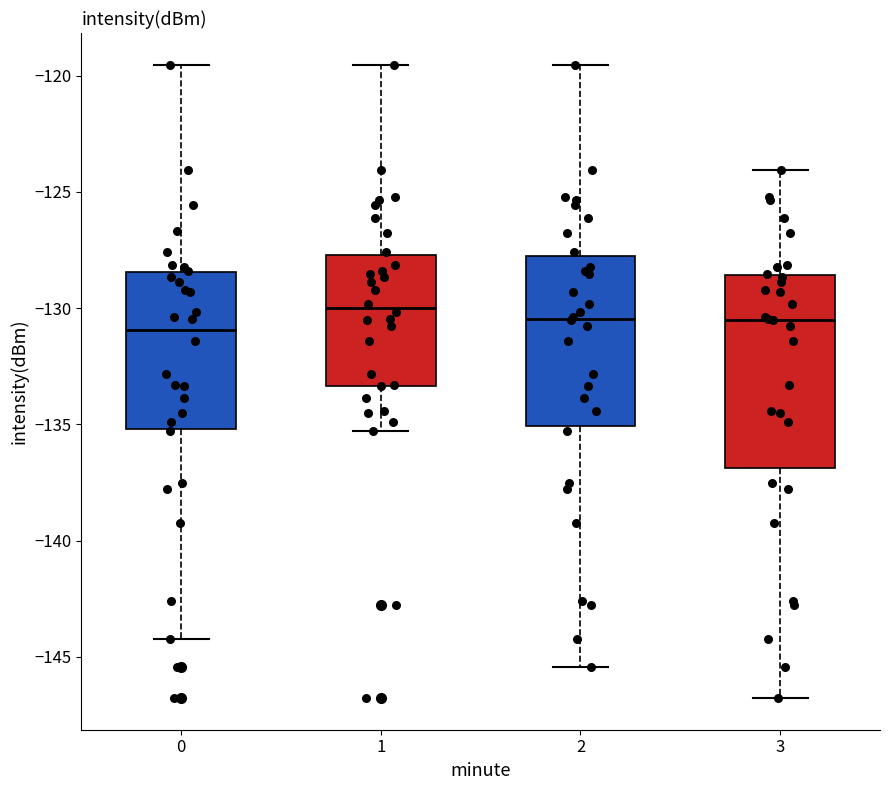

Where does the upper whisker of the box at x = 3 end on the y-axis? The values are not printed on the chart, so give them approximately, as read against the axis.

-124.0